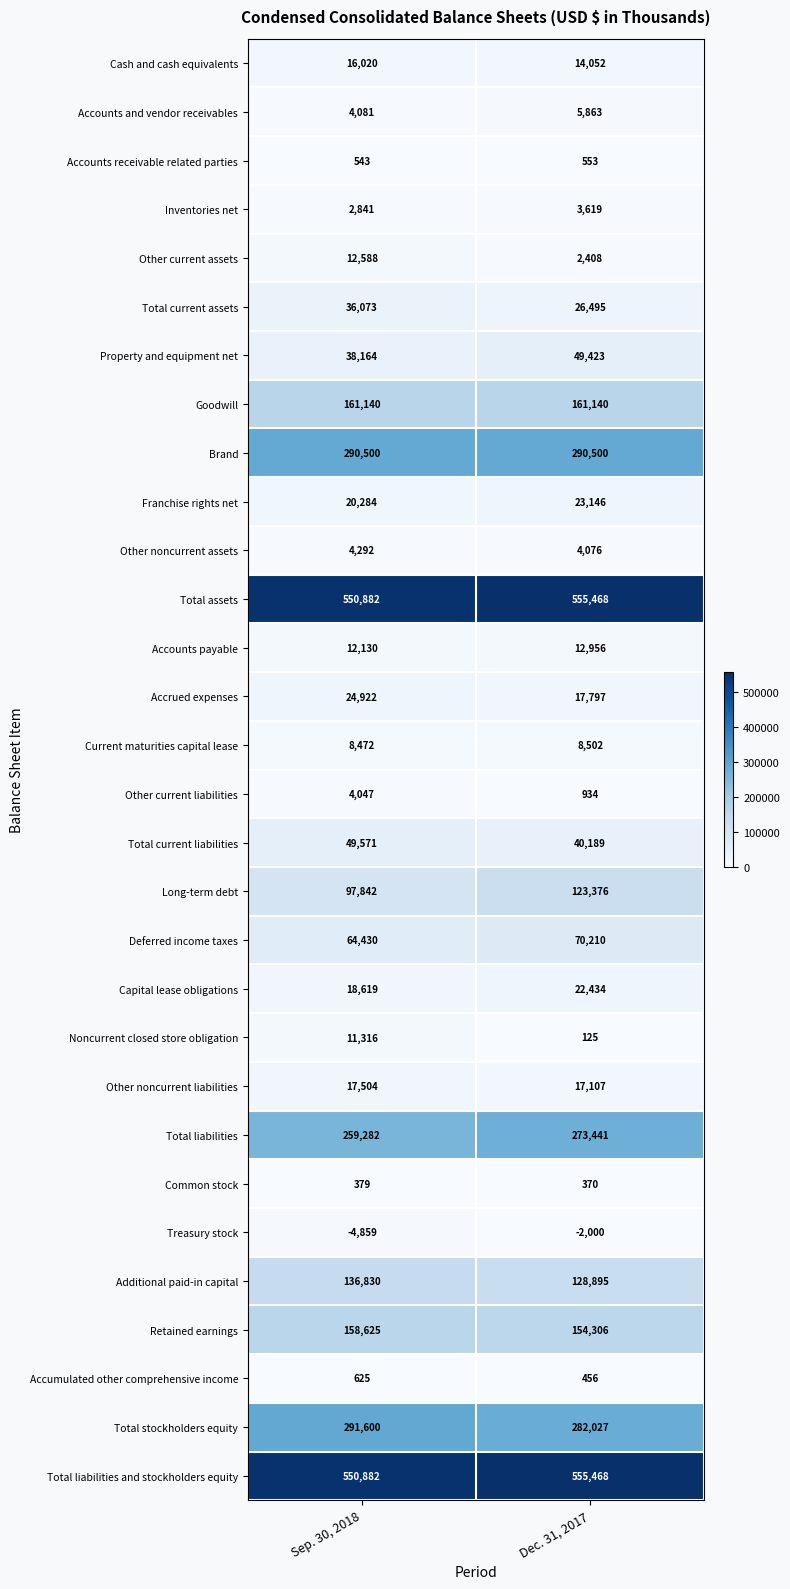

How many categories are shown in the chart?

2